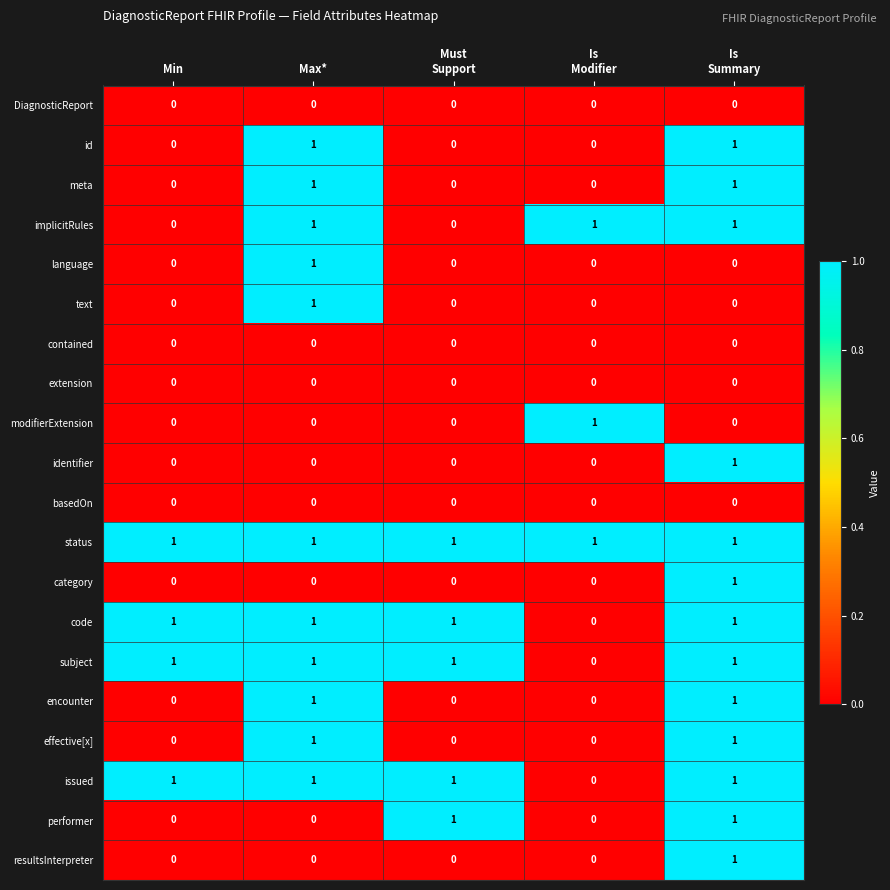

At how many categories does at least one series exceed 0?

5